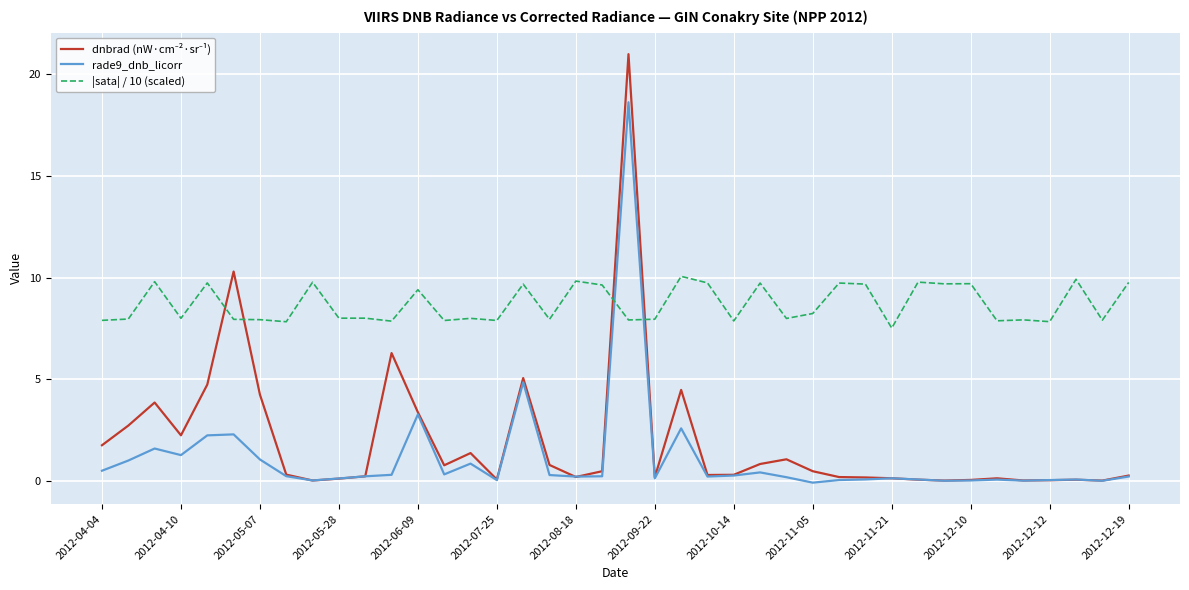

What is the highest value of the rade9_dnb_licorr series?

18.6